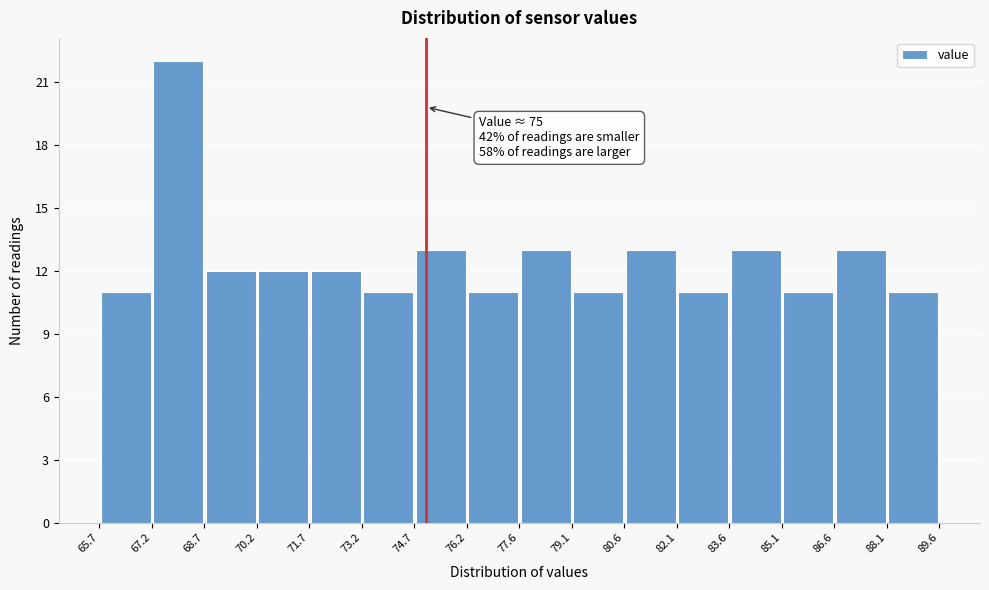

Which range on the x-axis has the tallest bar?

67.2 to 68.7